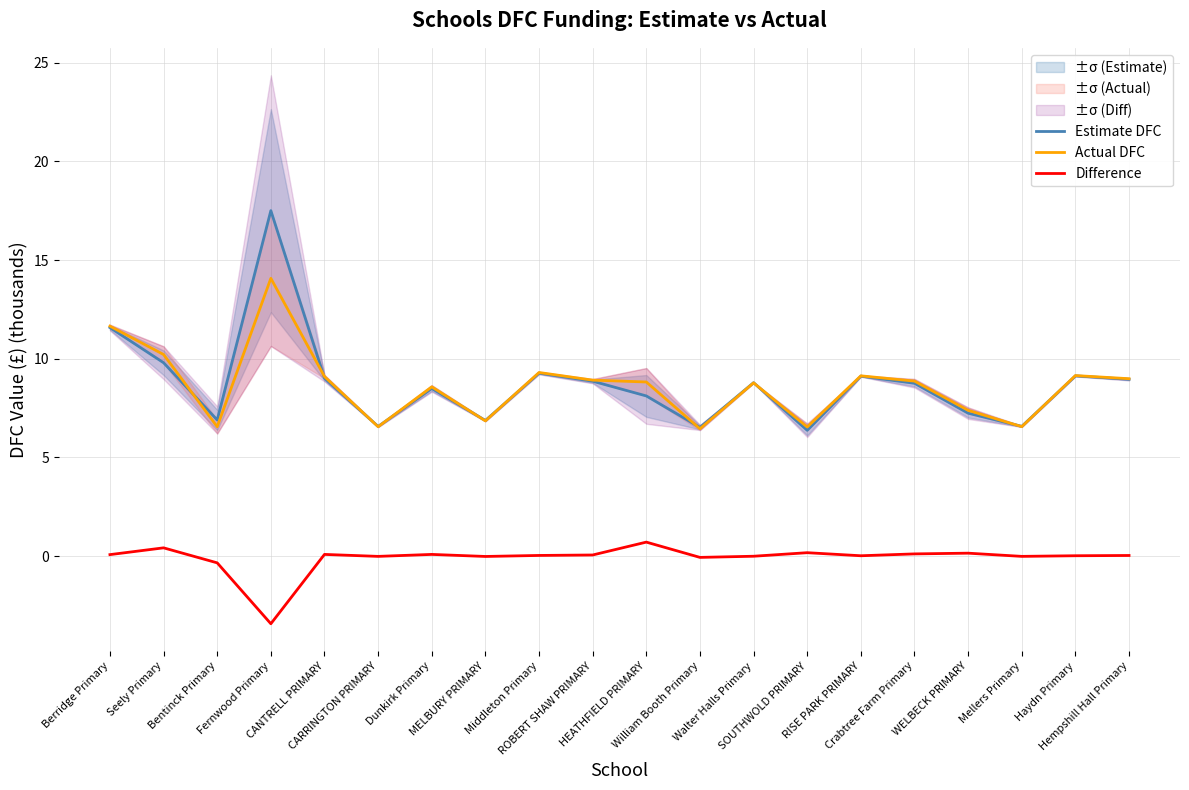

Where is the first local minimum for Estimate DFC?

Bentinck Primary